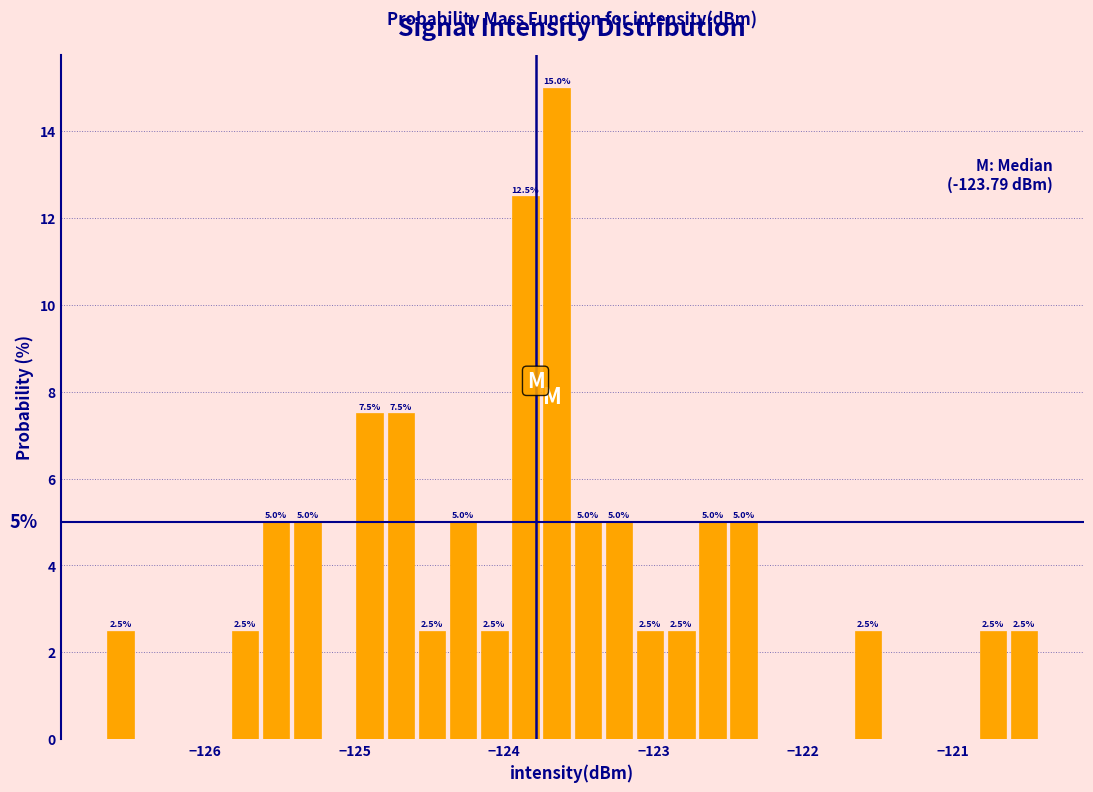

Around what value on the x-axis is the tallest bar? Give the approximate position of its centre, as read against the axis.

-123.6